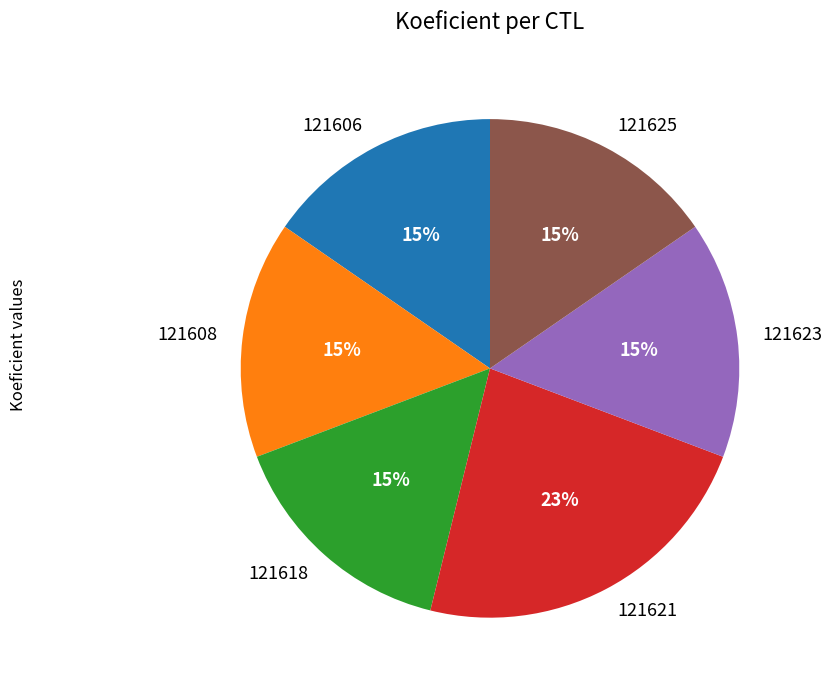

To the nearest percent, what percentage of the pie is 121623?

15%